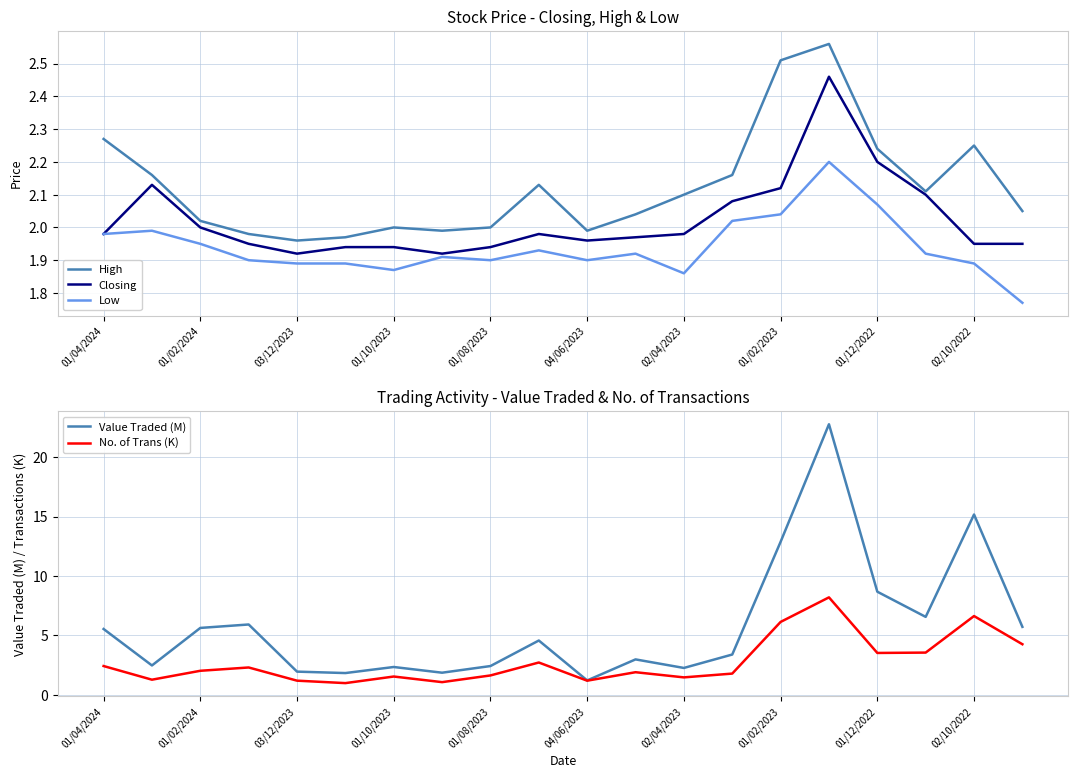

At how many categories does at least one series exceed 7?

4